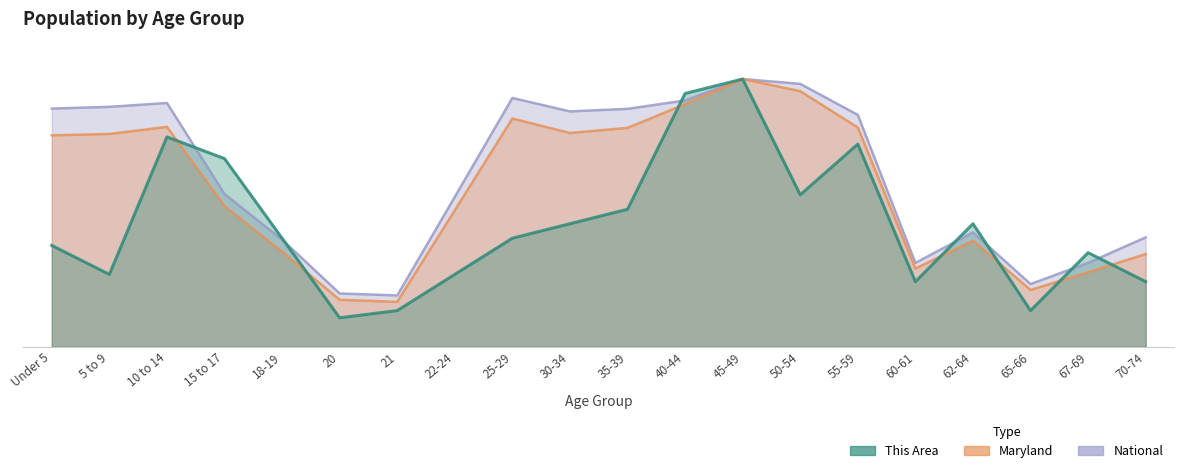

At which category does National reach its first local peak?

10 to 14